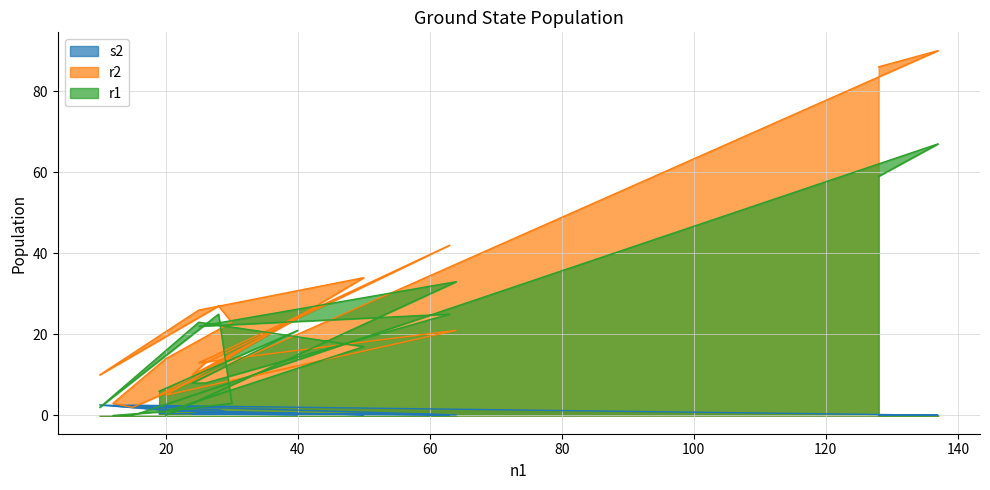

Is the value of r2 at 40 greater than the value of r1 at 20?

Yes